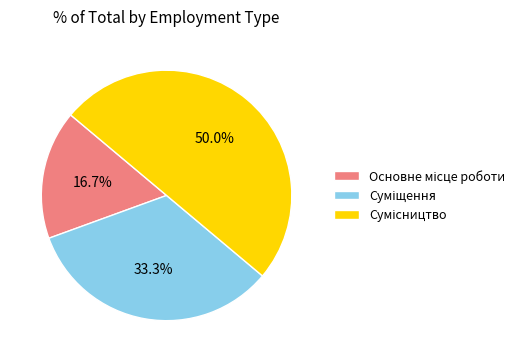

Is it true that Основне місце роботи is 17% of the pie?

True